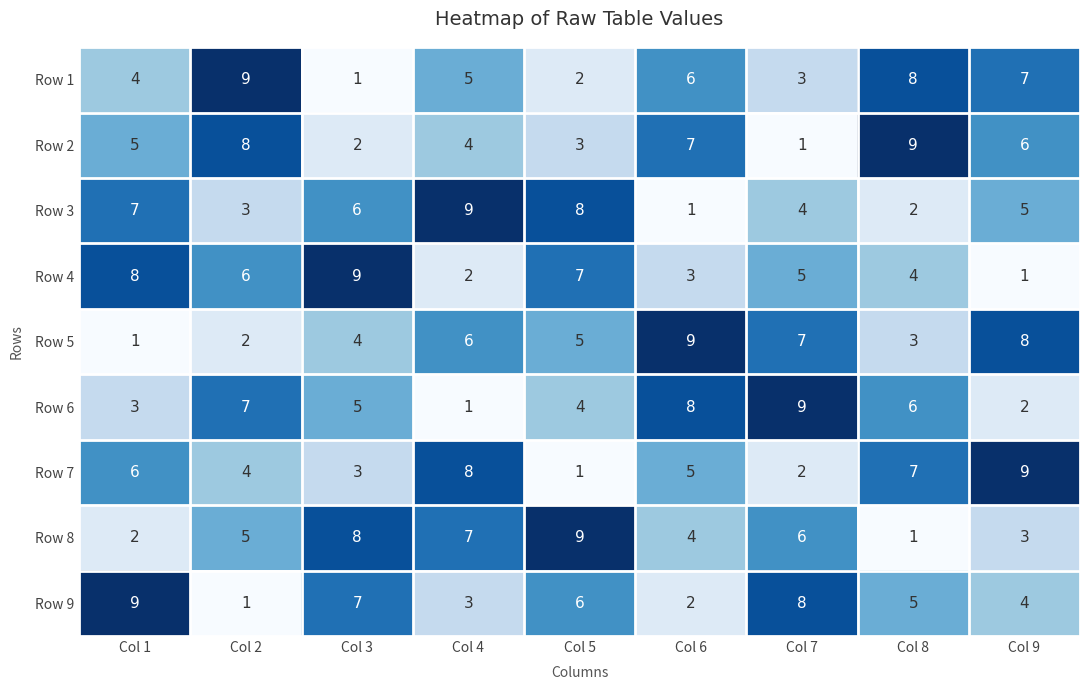

Which category has the lowest value in the Row 1 series?

Col 3